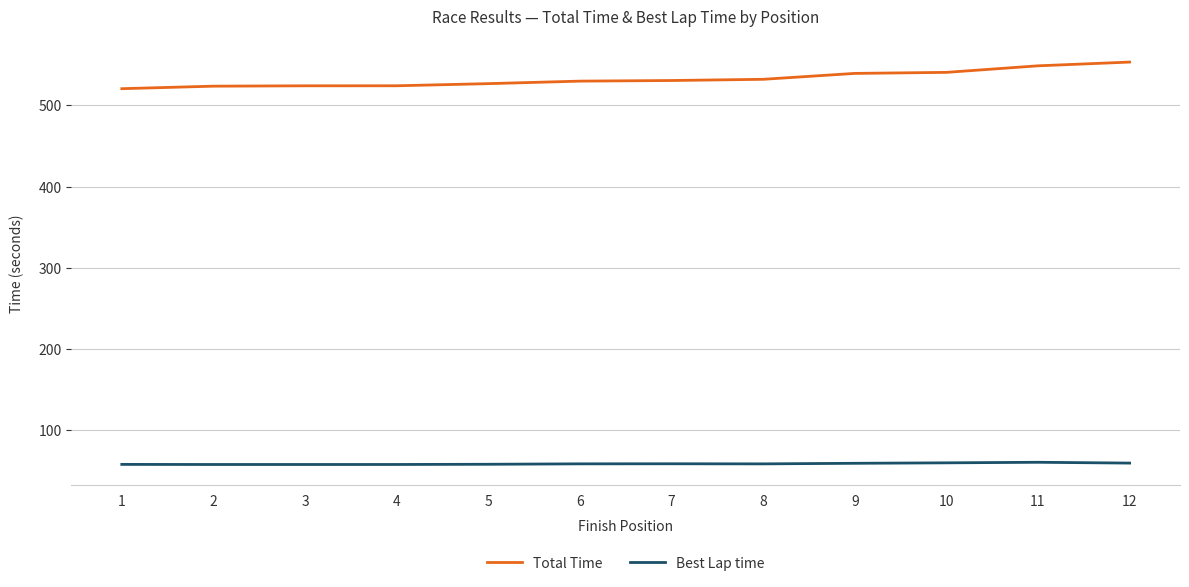

What is the difference between the highest and lowest values at 11?

488.6